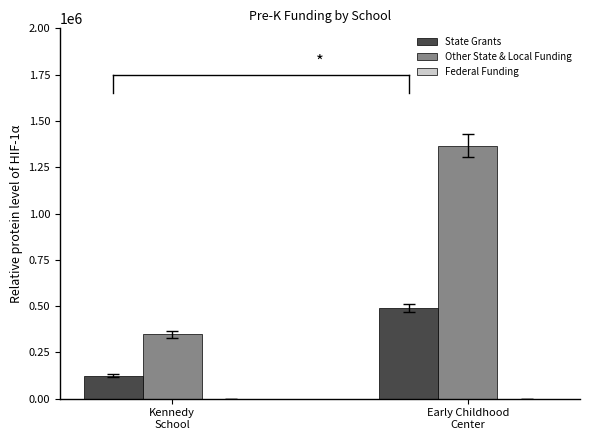

What is the approximate value of Other State & Local Funding at Kennedy
School, to the nearest 100?

347100